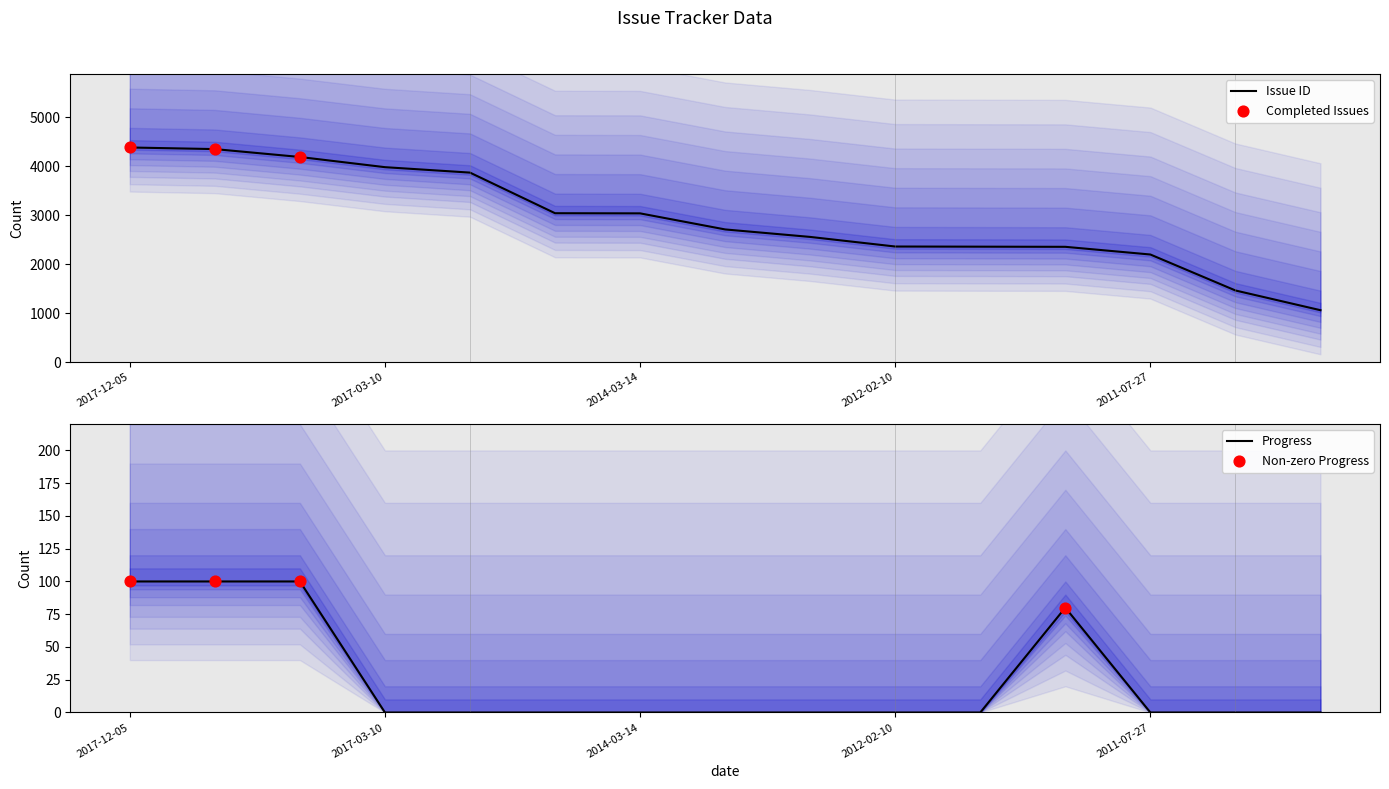

What are all the series names shown in the legend?

Issue ID, Progress